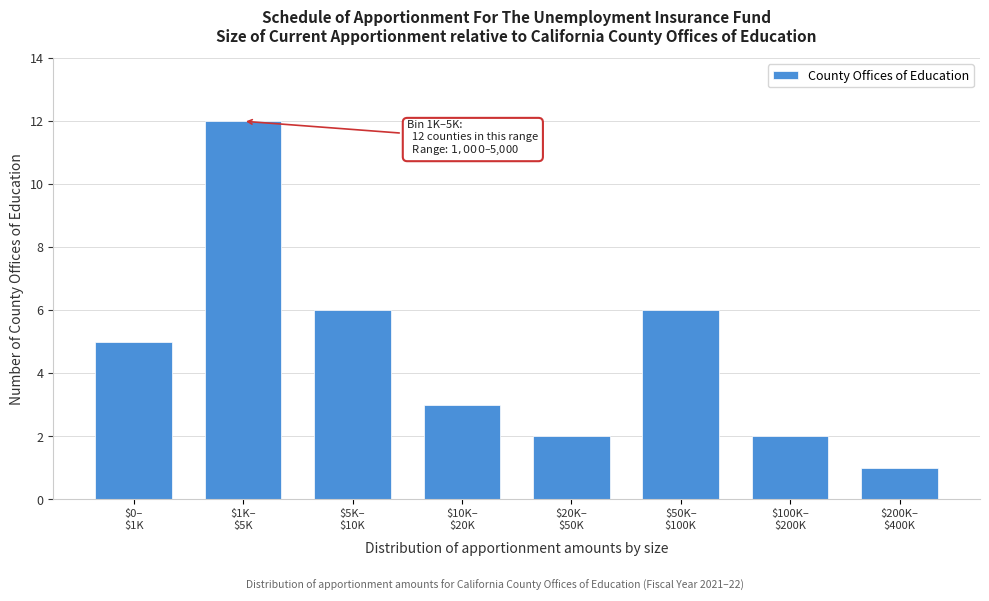

Reading left to right, what are all the values shown in this chart?

5	12	6	3	2	6	2	1